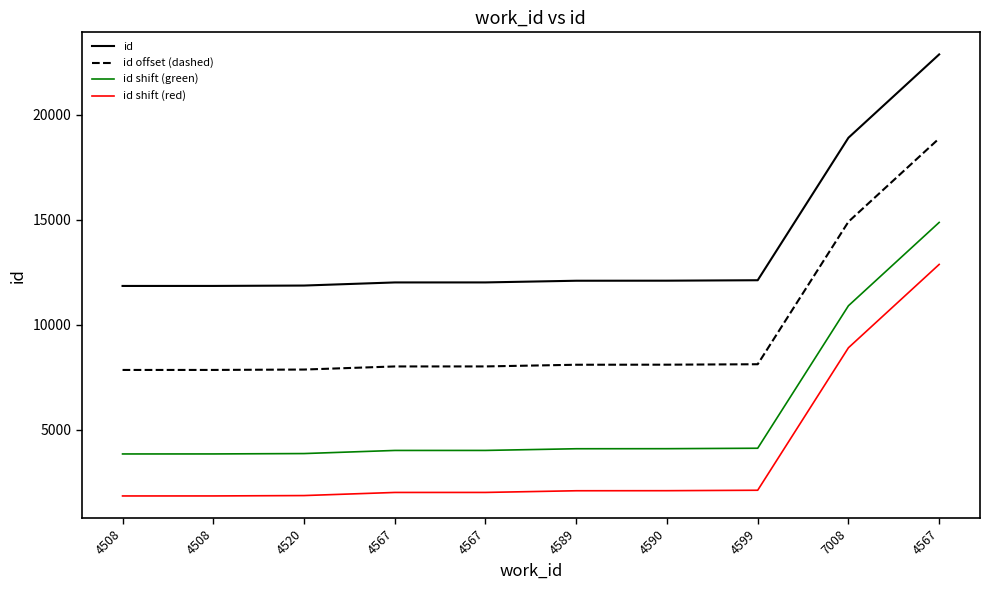

What is the spread (max minus min) of values at 4508?

10000